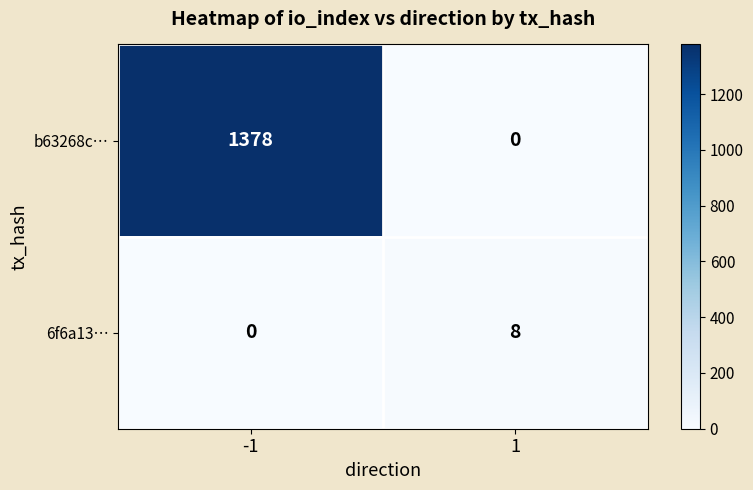

Which series changed the most between -1 and 1?

b63268c…